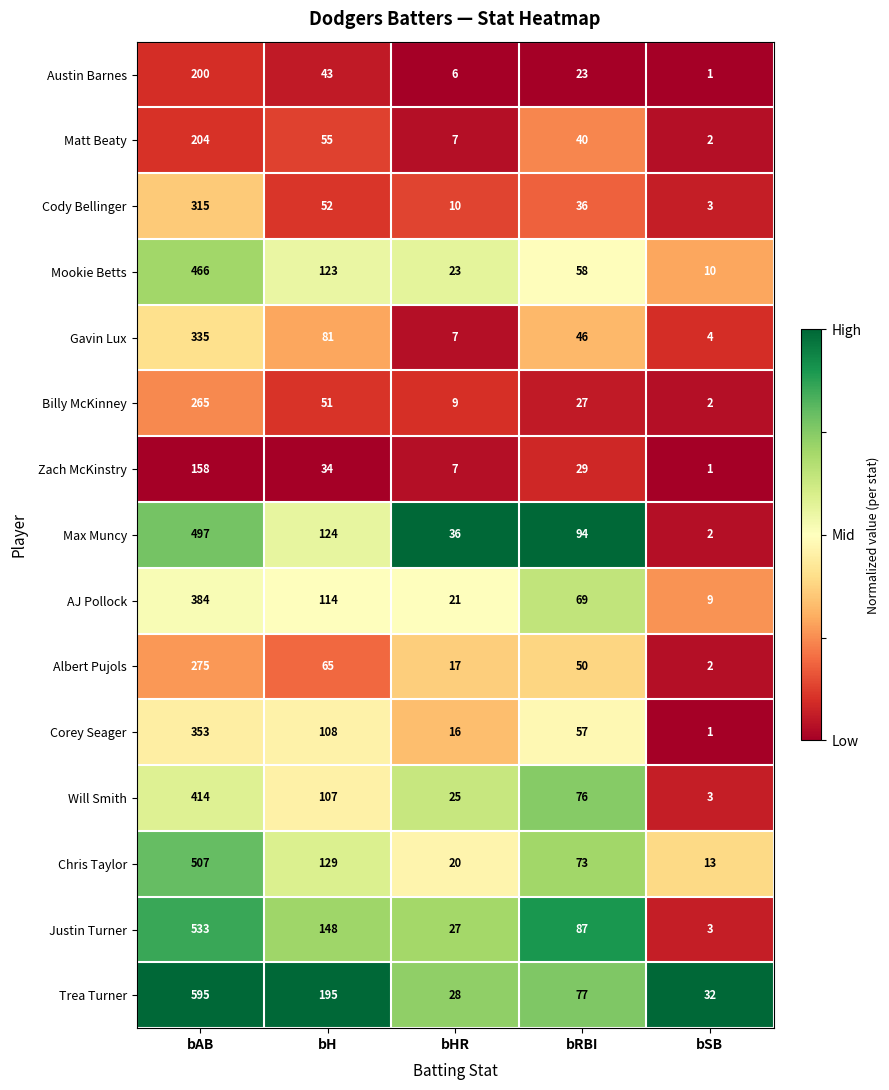

What is the highest value of the Corey Seager series?

353